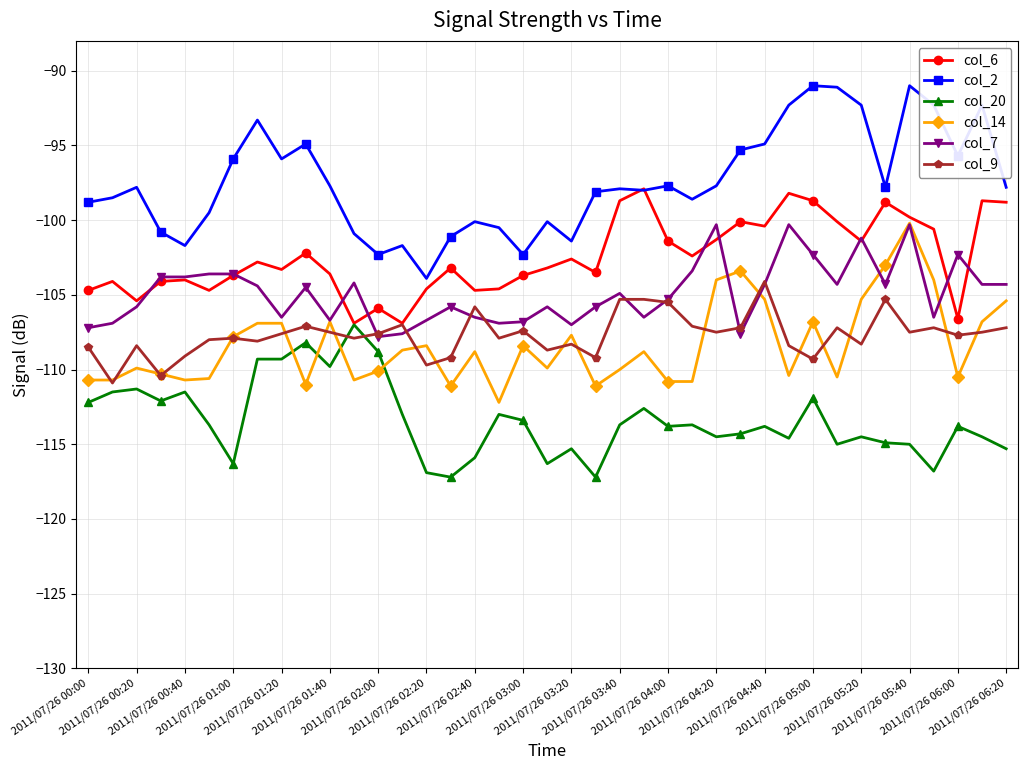

What is the sum of all col_20 values?

-4421.9